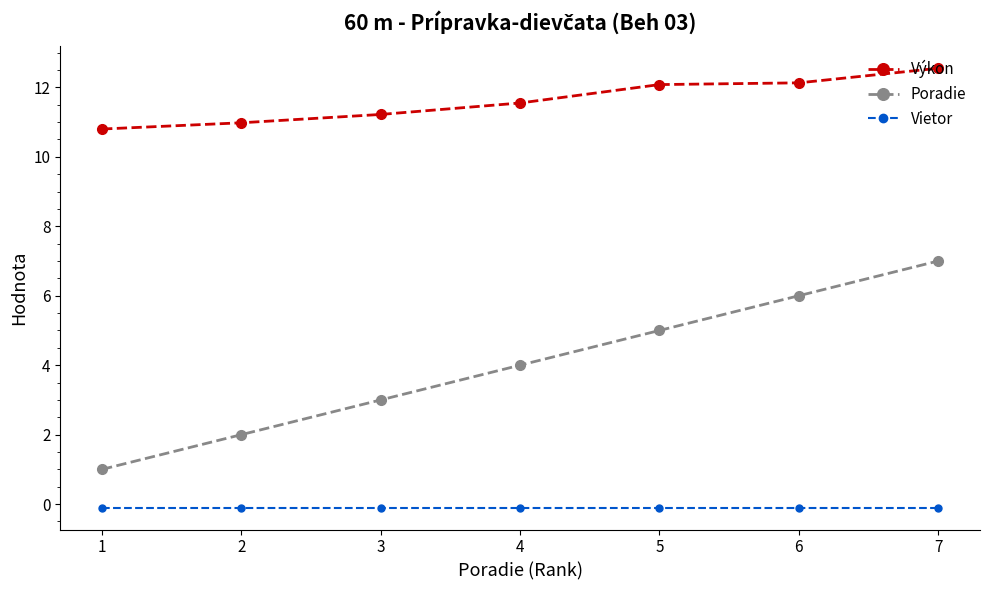

Rank the series by their average value, from highest to lowest.

Výkon, Poradie, Vietor